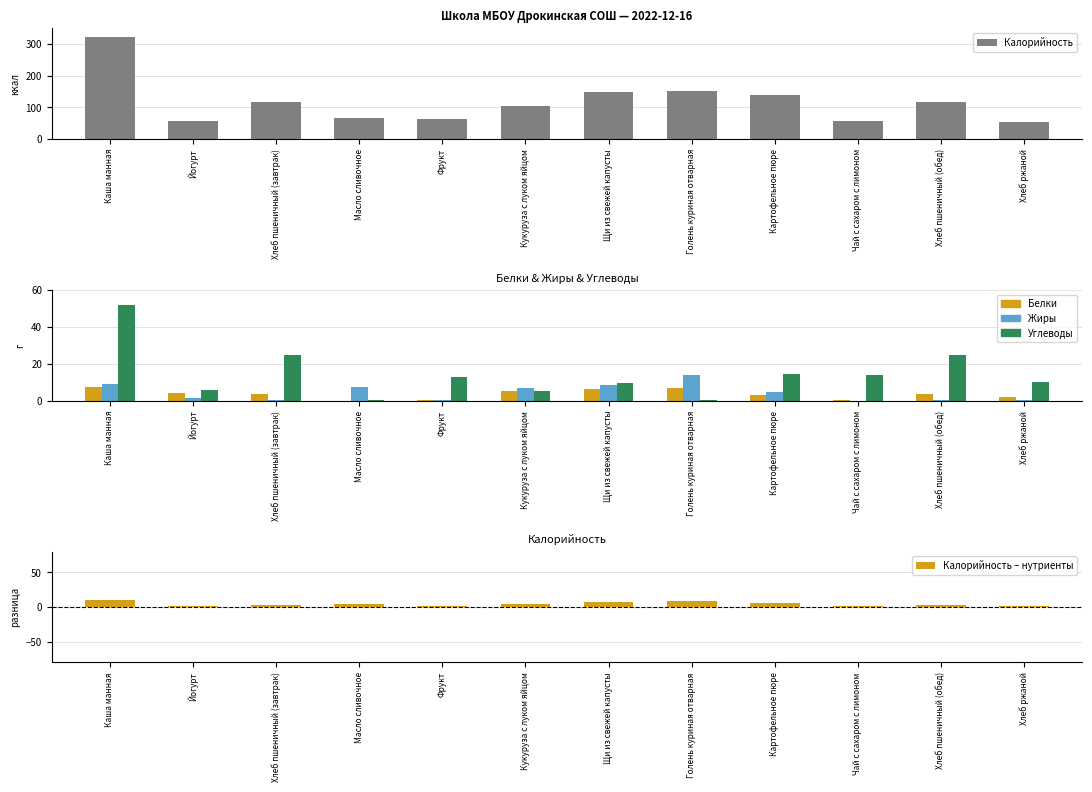

At which category is the sum across all series the highest?

Каша манная